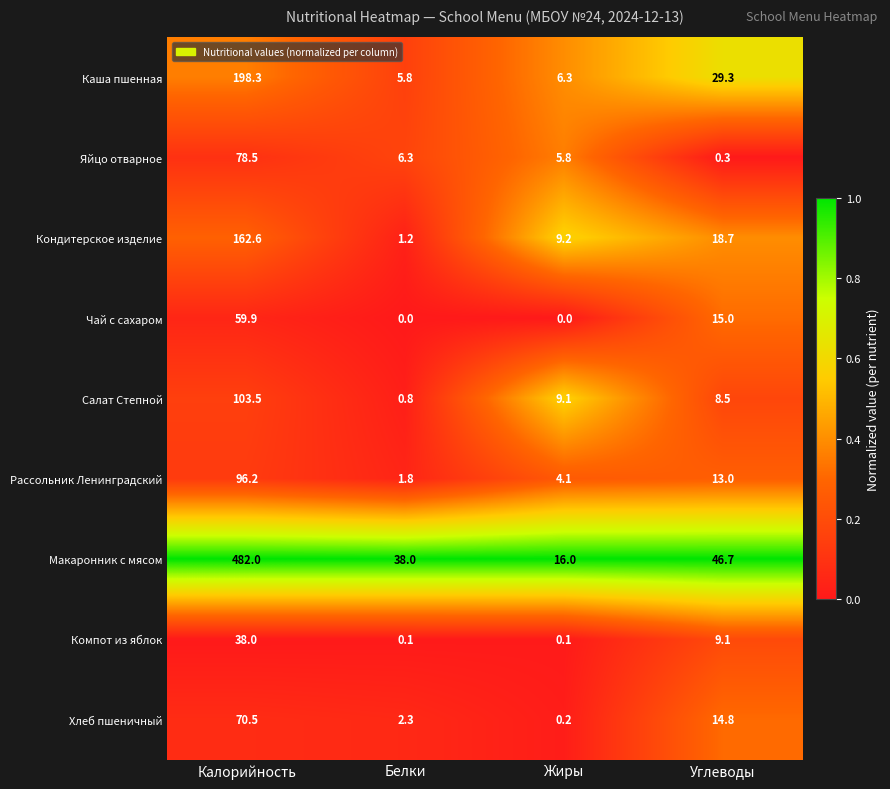

Which series has the largest total across all categories?

Макаронник с мясом